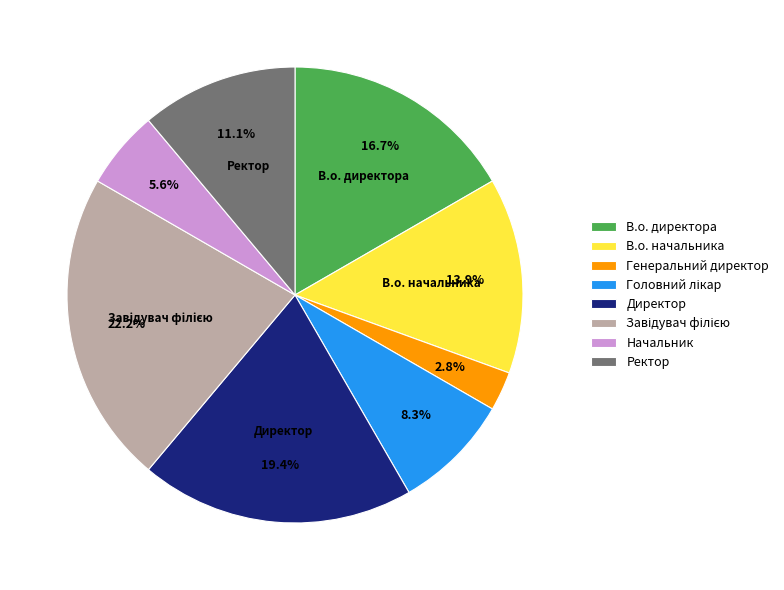

Is Генеральний директор the majority of the pie?

No